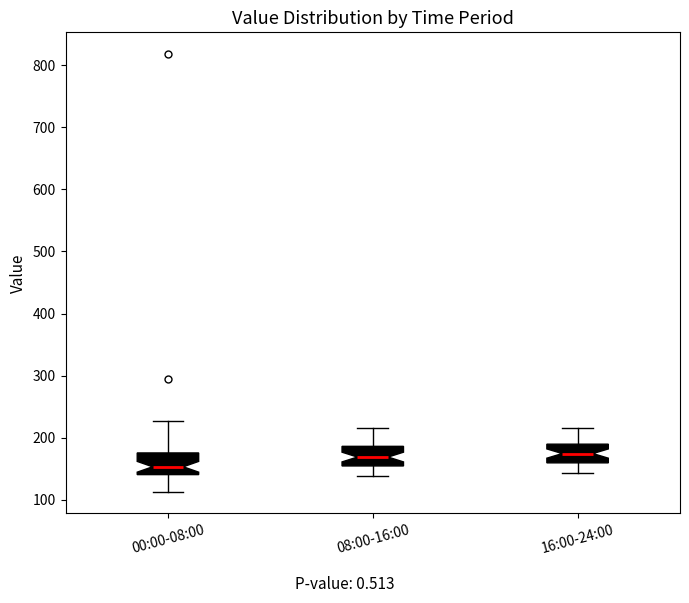

Reading left to right, transcribe this box plot: for each box, give where its median line is, the range the box spans, and where its two whiskers end, as read against the y-axis. The values are not printed on the chart, so give them approximately, as read against the axis.

00:00-08:00: median 150, box 140 to 180, whiskers 110 to 230
08:00-16:00: median 170, box 150 to 190, whiskers 140 to 220
16:00-24:00: median 170, box 160 to 190, whiskers 140 to 220